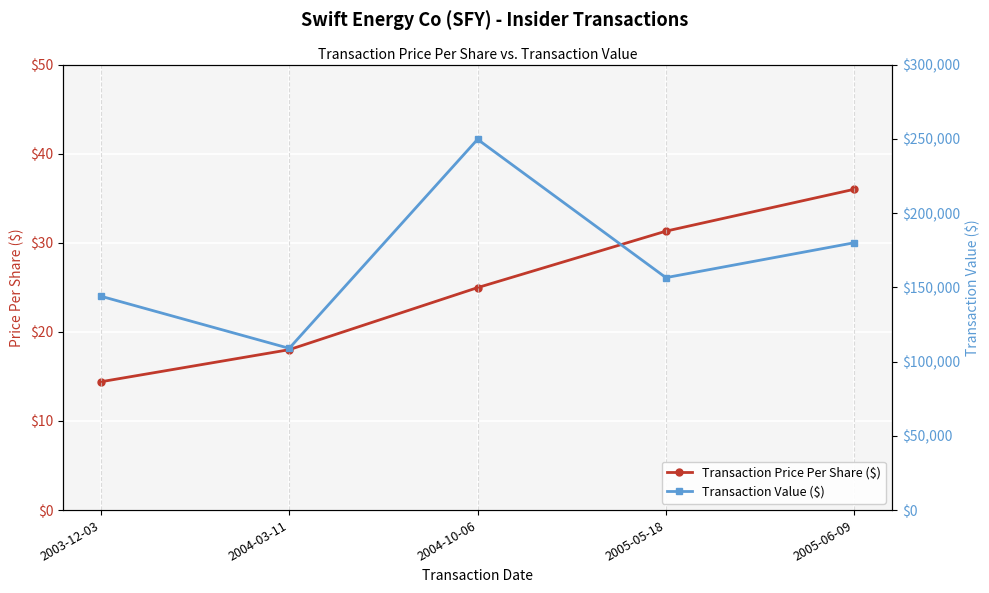

Rank the series by their average value, from highest to lowest.

Transaction Value ($), Transaction Price Per Share ($)